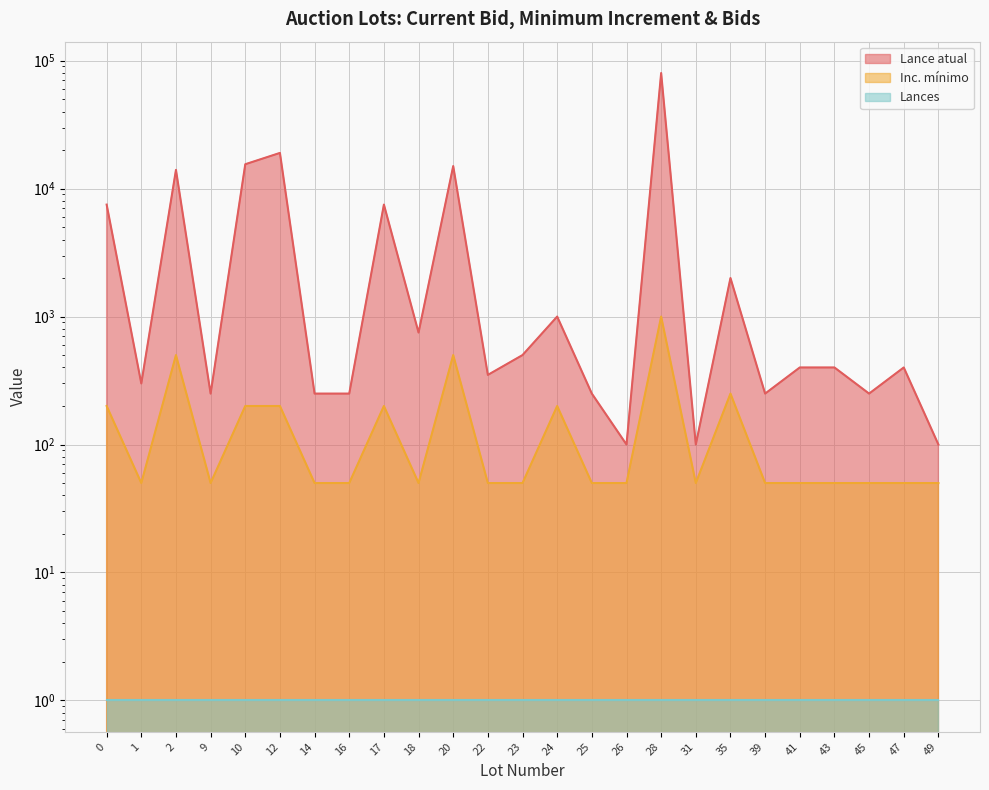

The value of Lance atual at 10 is 8680. True or false?

False